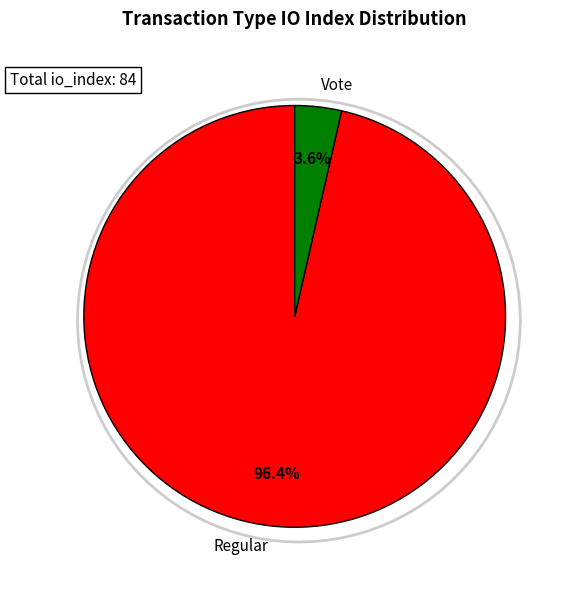

To the nearest percent, what portion does Vote (io_index=3) represent?

4%